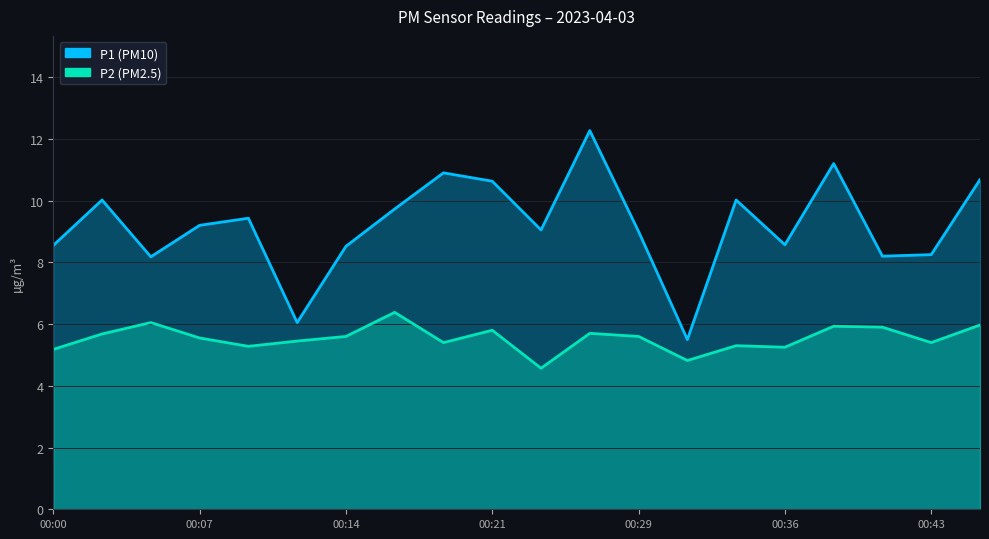

Is it true that P2 equals 7.2 at 00:29?

False